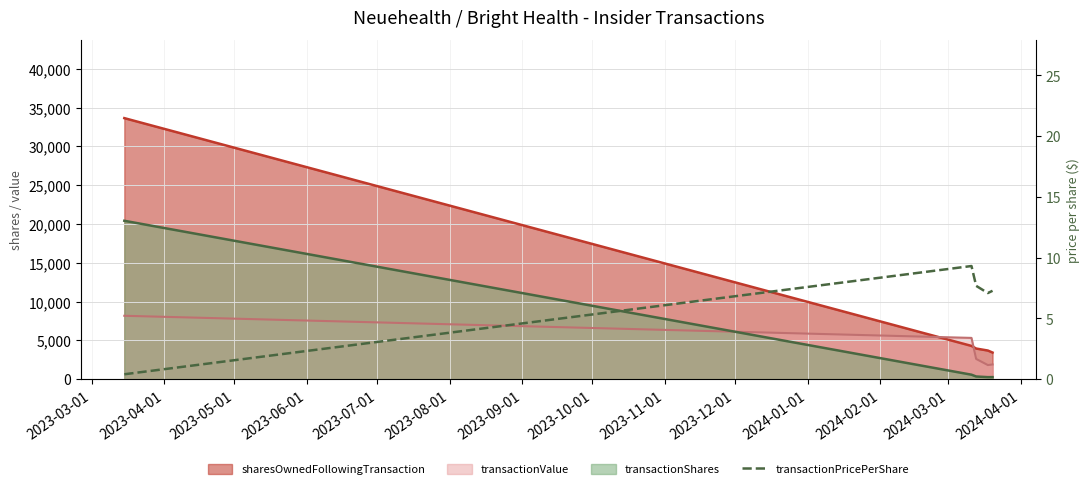

What is the difference between the values at 2023-06-01 and 2023-03-01?

6.7